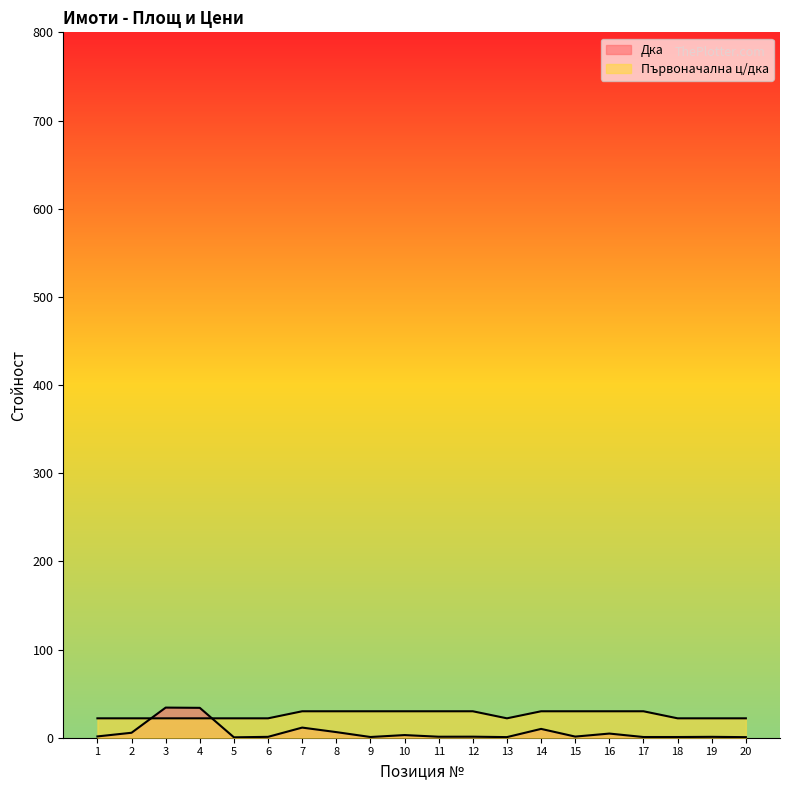

Read the Първоначална ц/дка value at 9.

30.0